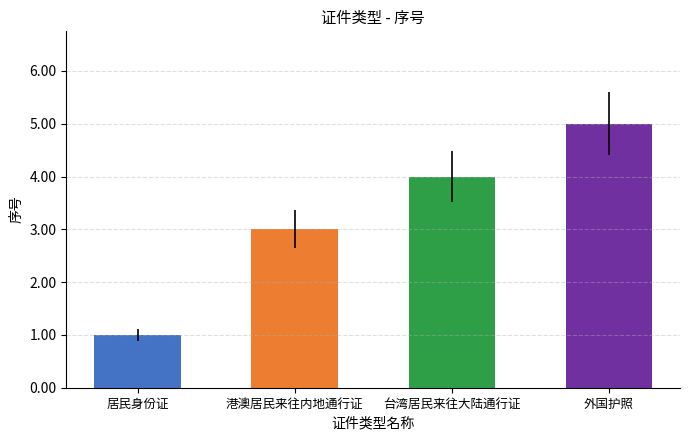

Which has a higher value, 外国护照 or 台湾居民来往大陆通行证?

外国护照